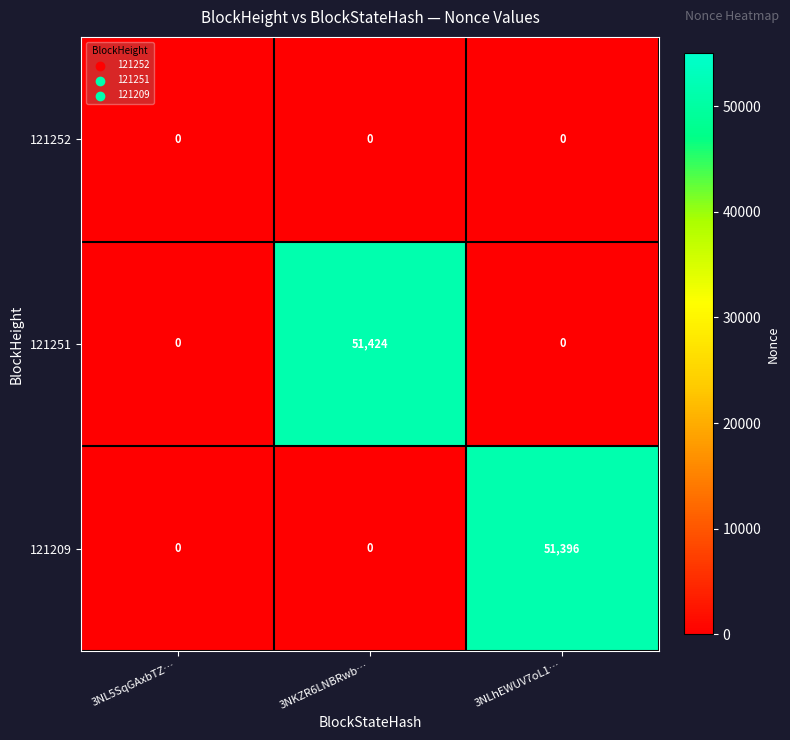

The 121252 series shows 0 at 3NL5SqGAxbTZ…. True or false?

True